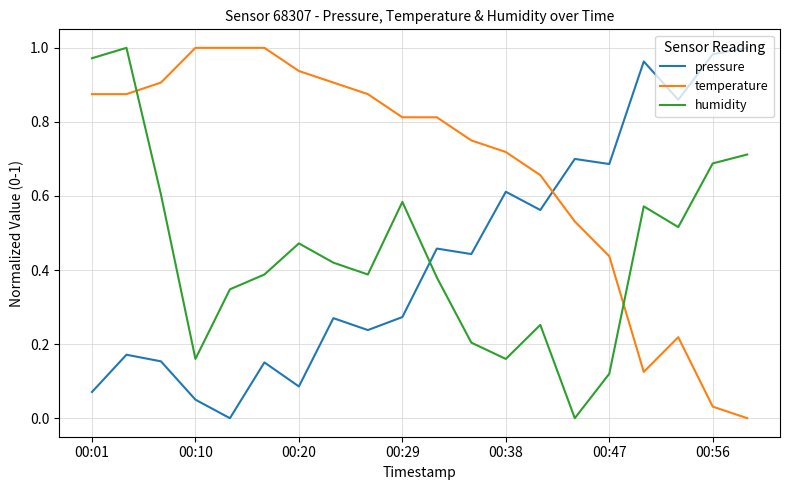

Which series has the largest total across all categories?

temperature